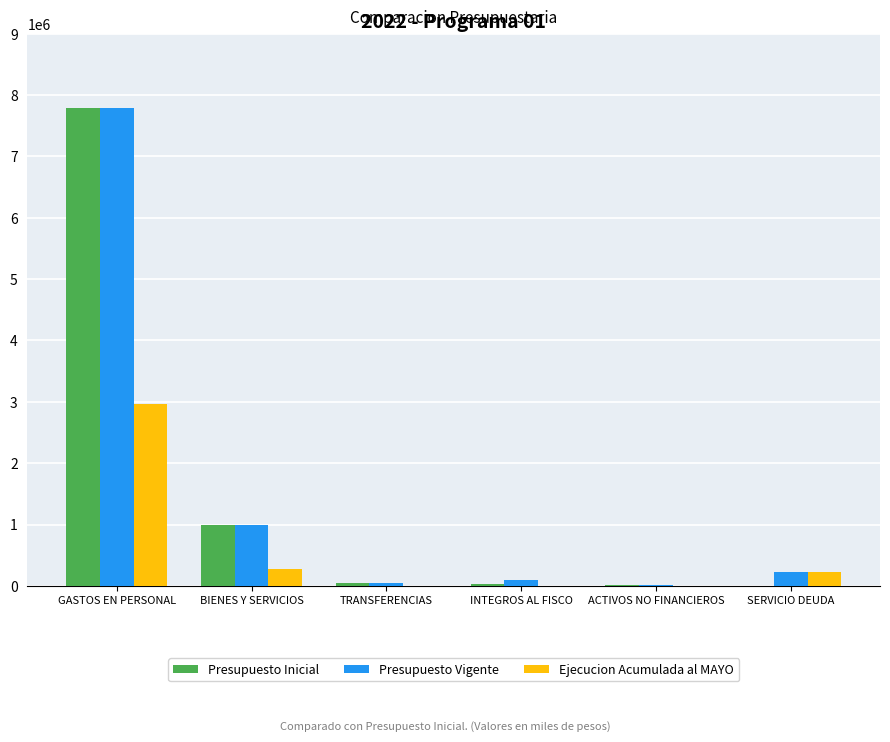

What value does the Presupuesto Inicial series have at GASTOS EN PERSONAL?

7794724